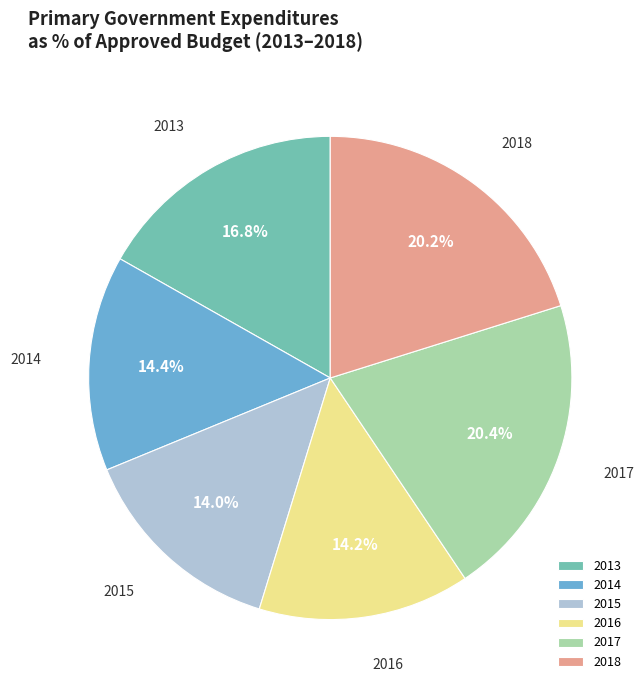

Between 2017 and 2013, which is larger?

2017